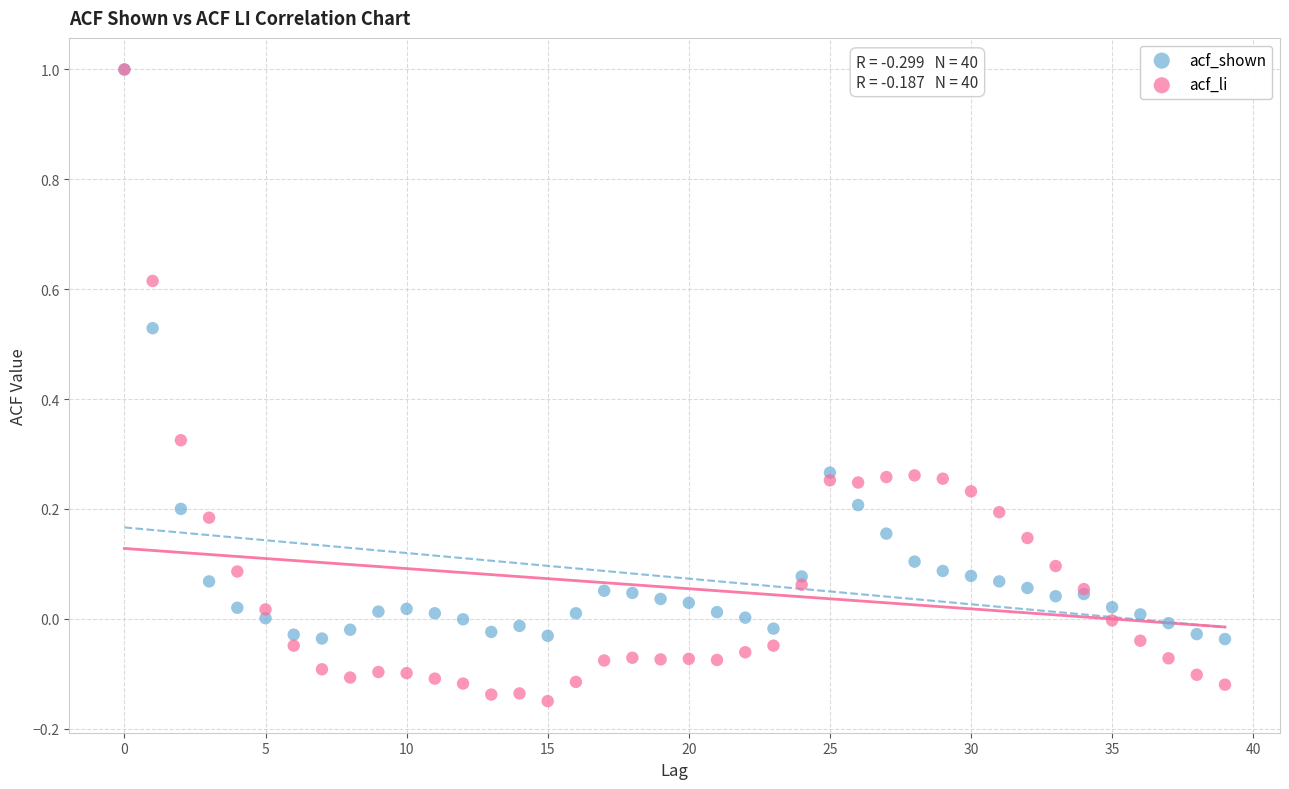

What are all the series names shown in the legend?

acf_shown, acf_li